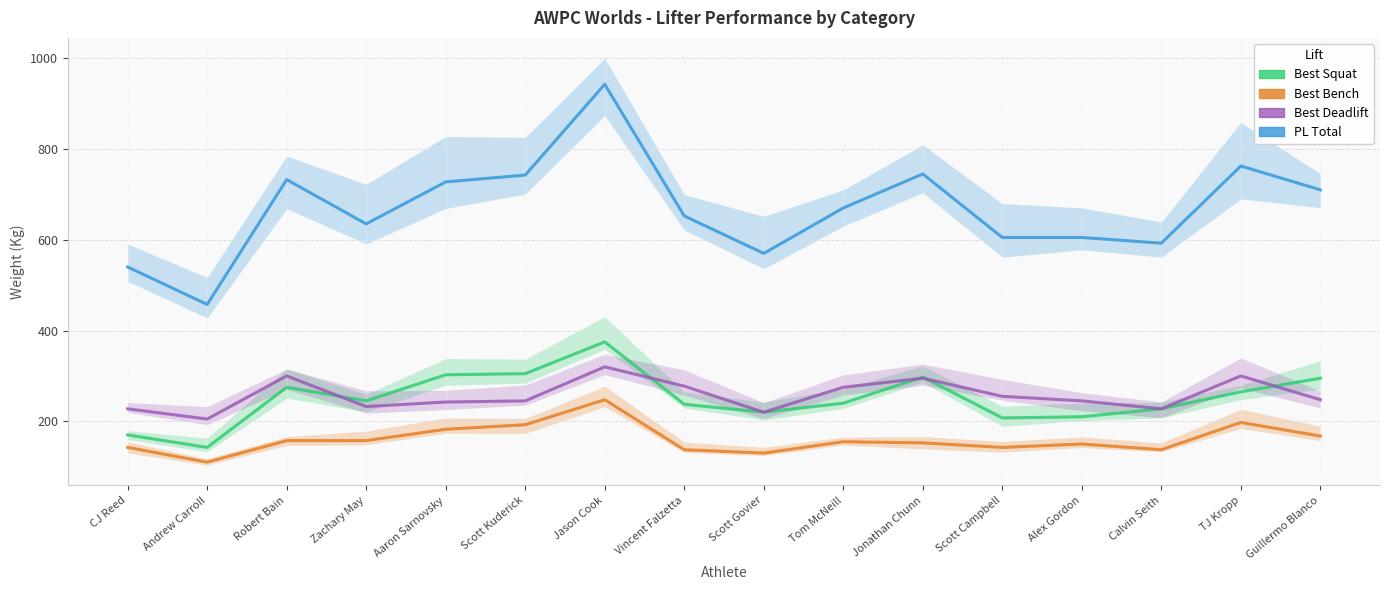

What is the difference between the highest and lowest values at TJ Kropp?

565.0